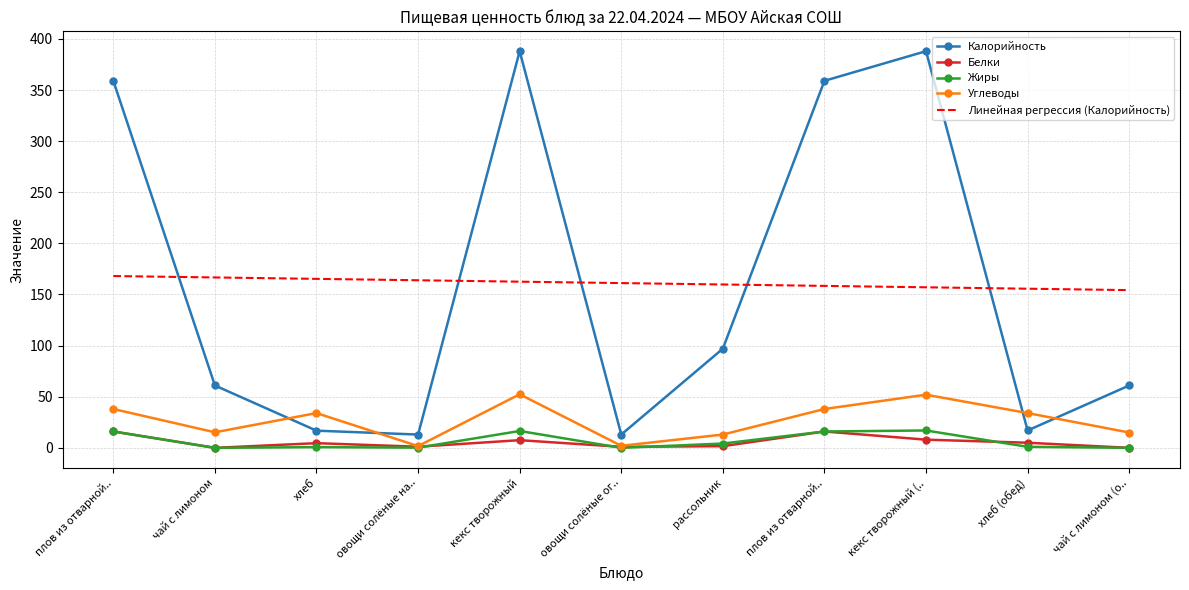

What is the sum of all Углеводы values?

295.3